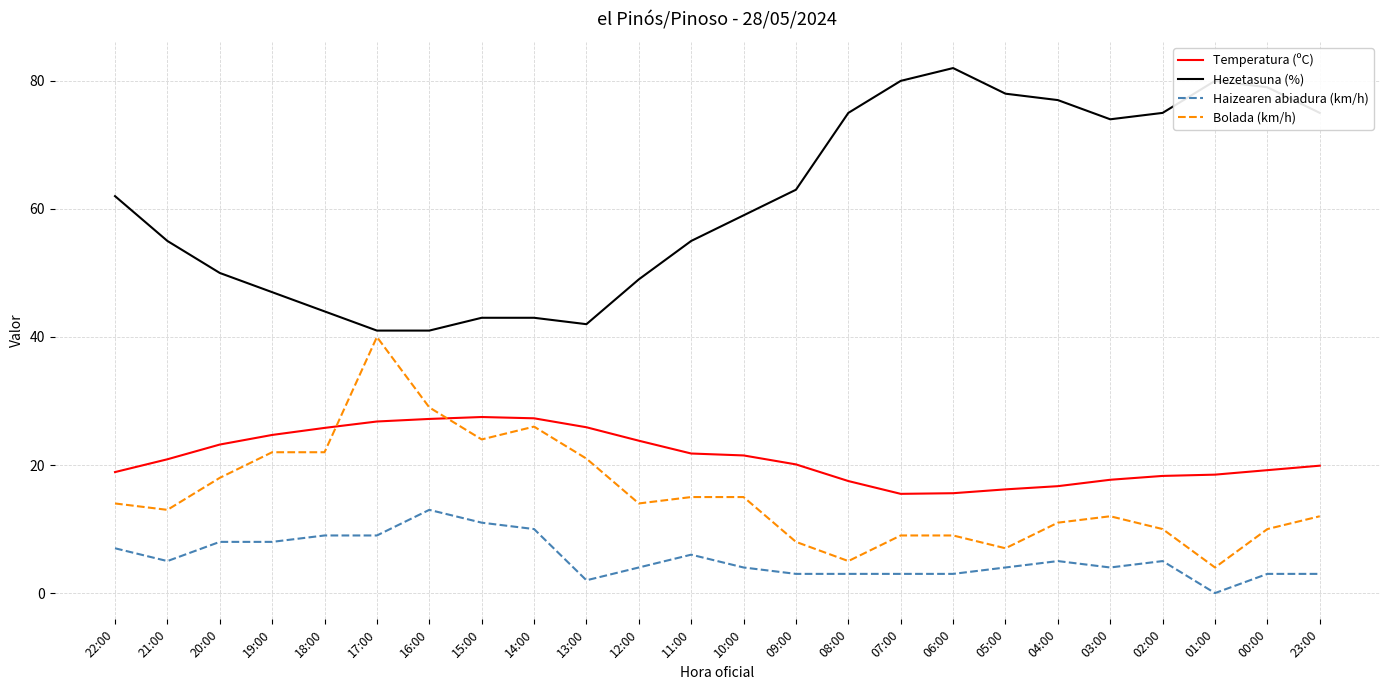

True or false: Bolada (km/h) has more than 2 points higher than both neighbors.

True